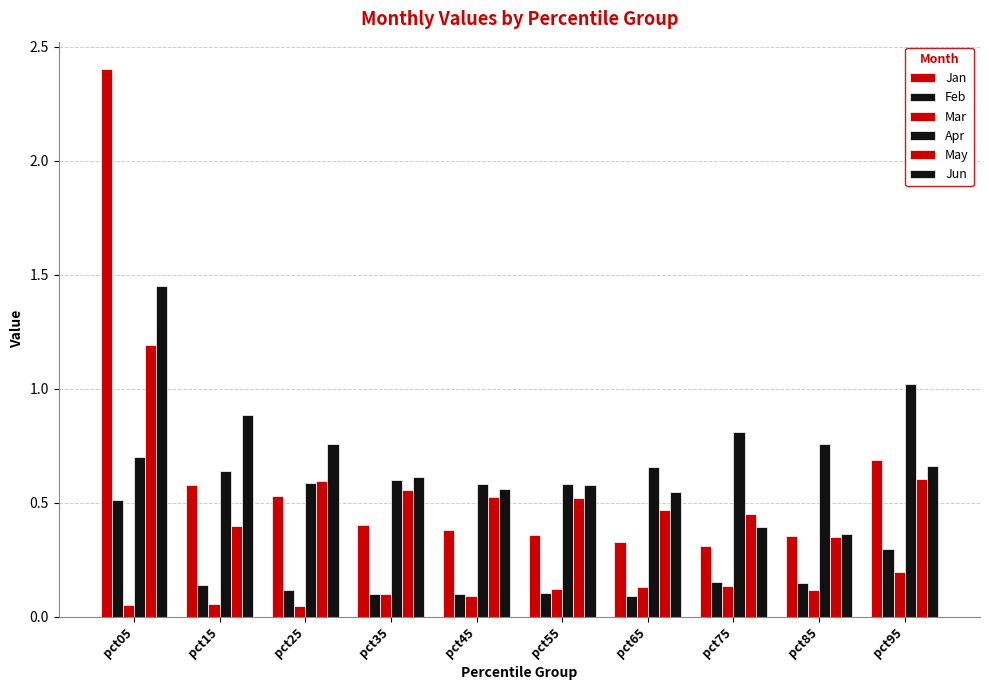

Are the bars horizontal?

No